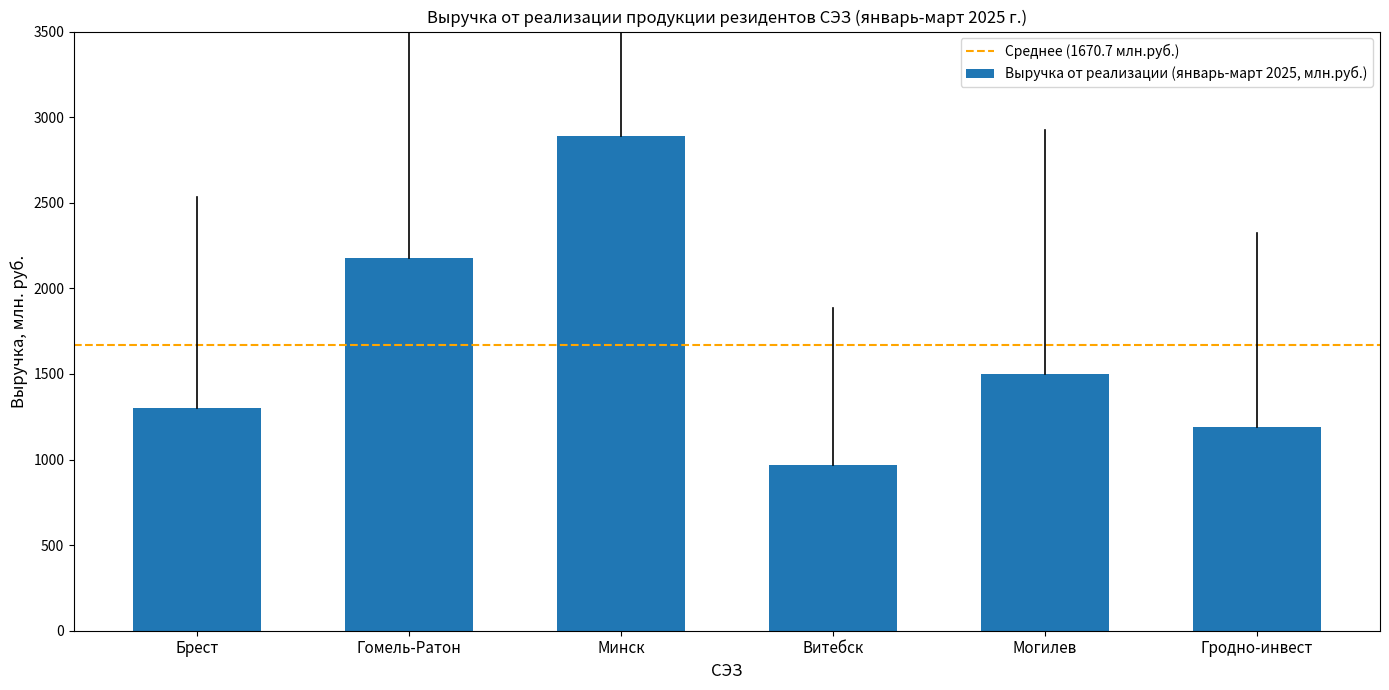

Where does the data first go above 1501?

Гомель-Ратон